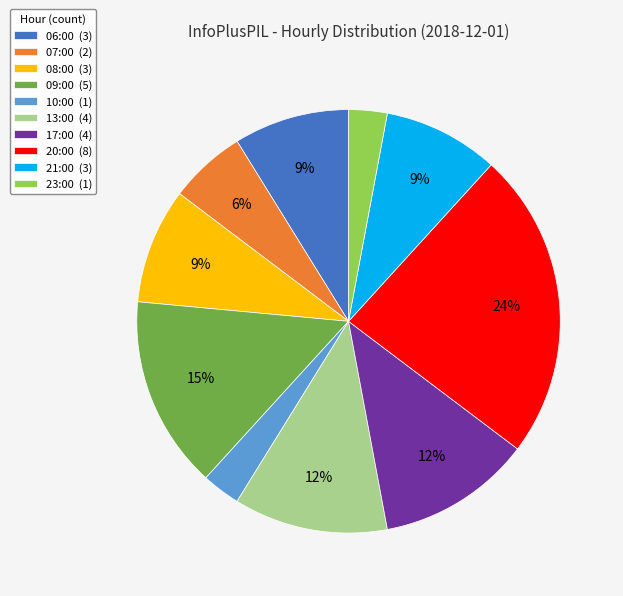

What is the largest slice in the pie chart?

20:00